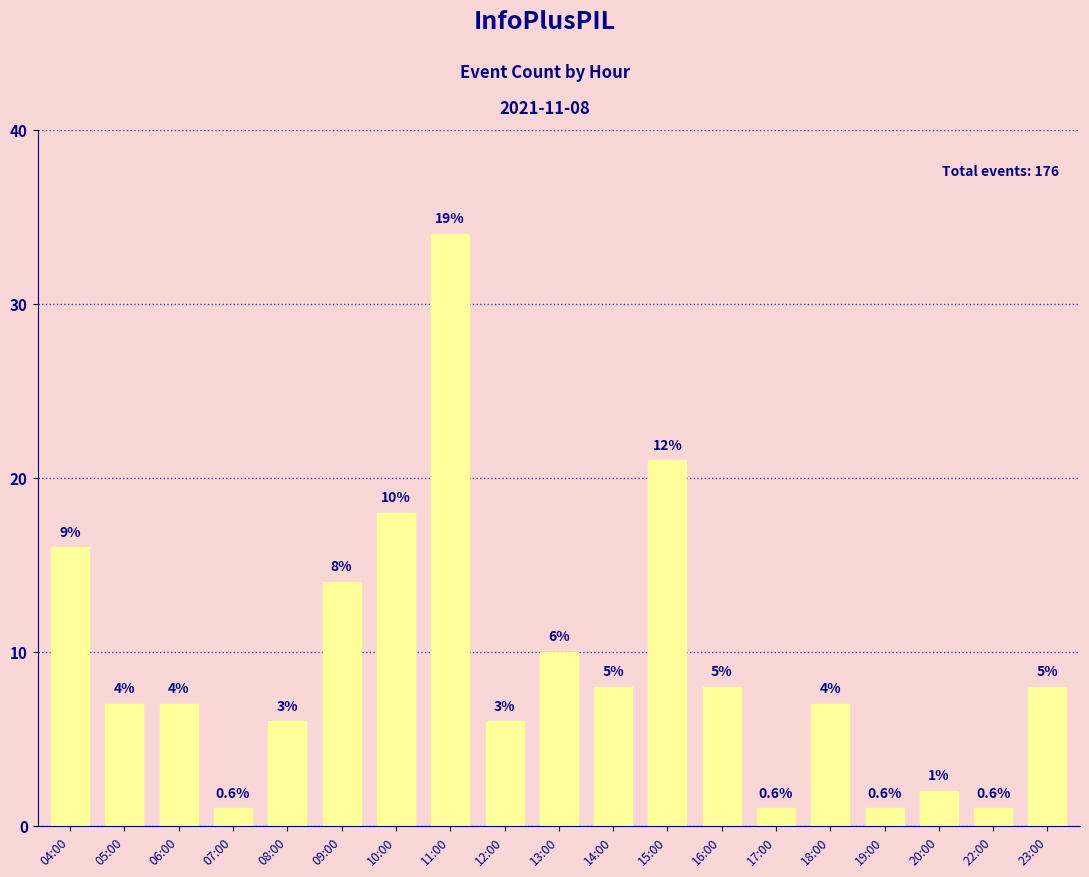

Reading right to left, transcribe all the data shown in this chart.

8	1	2	1	7	1	8	21	8	10	6	34	18	14	6	1	7	7	16